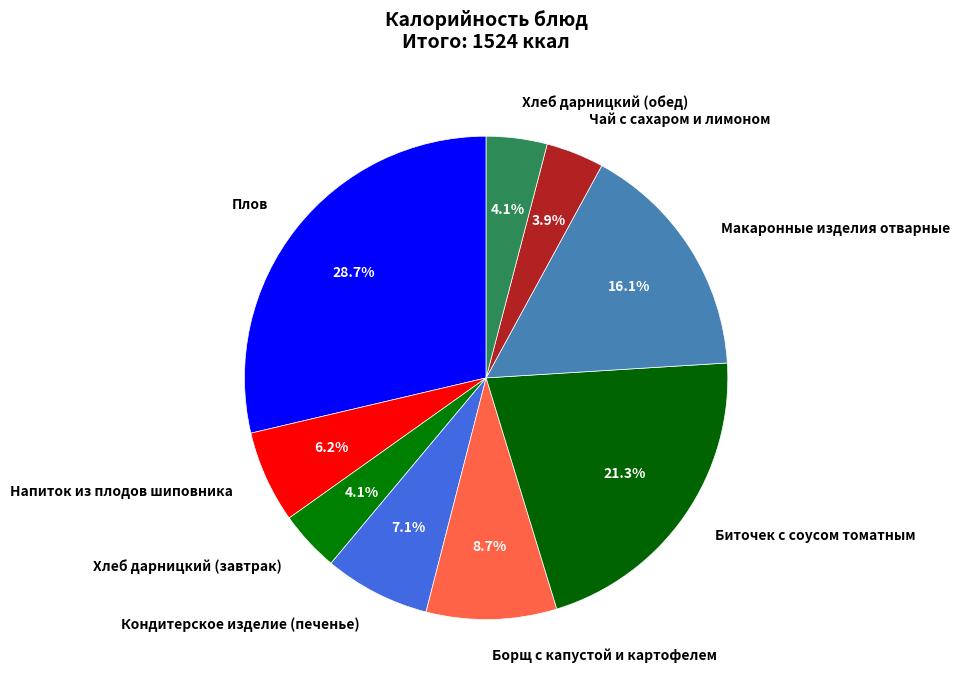

The Биточек с соусом томатным slice represents 31% of the pie. True or false?

False